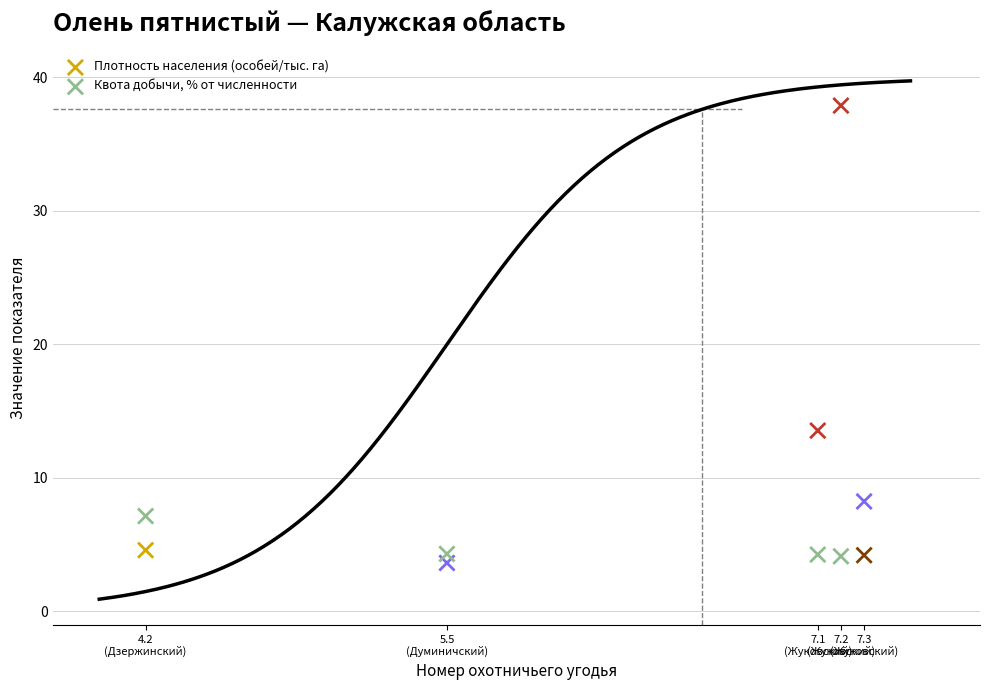

Which series has the widest spread of Y values?

Плотность населения (особей/тыс. га)